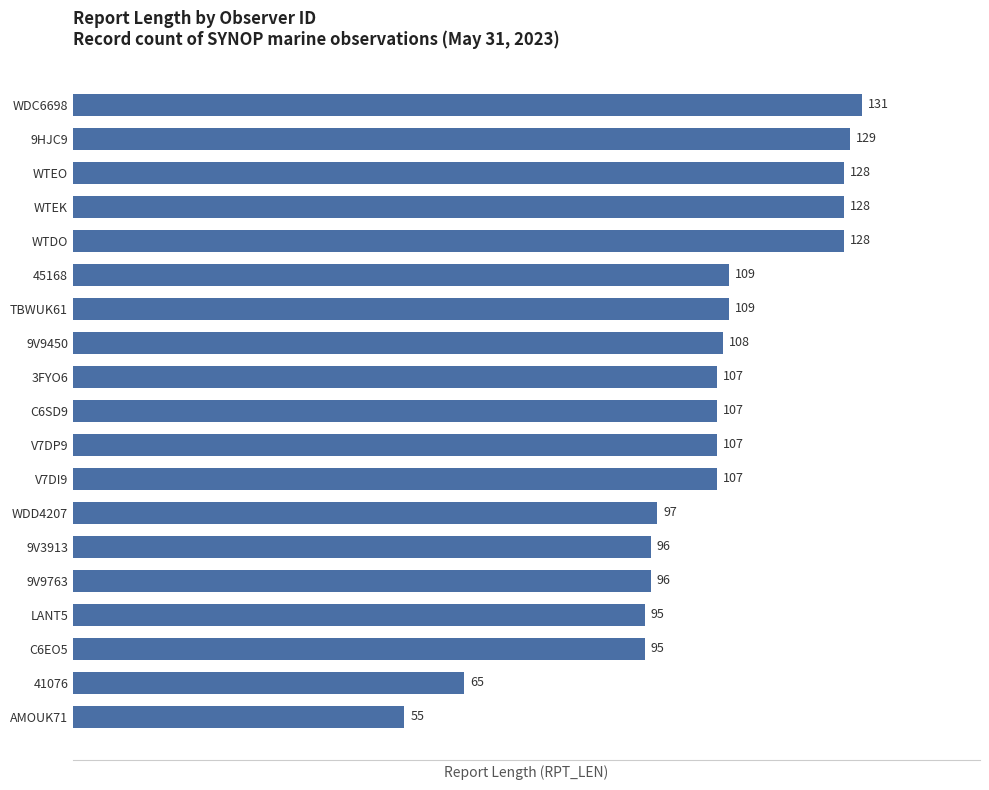

Count the number of data series in this chart.

1